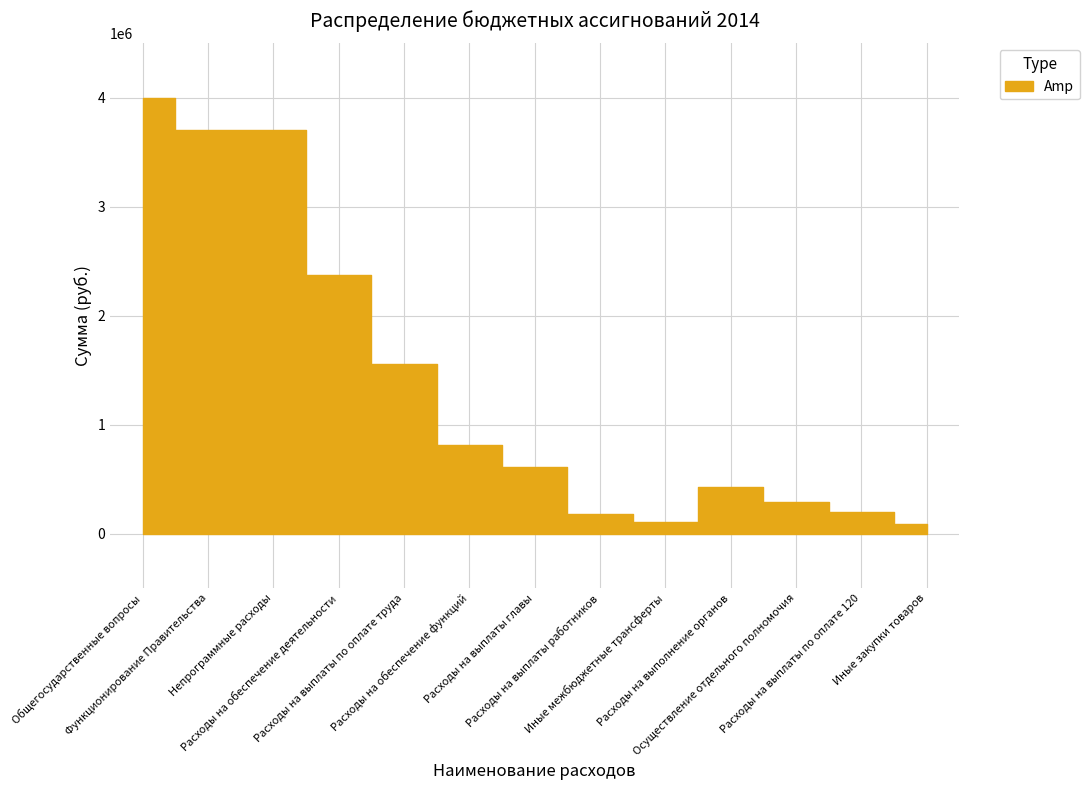

Rank the categories by value from lowest to highest.

Иные закупки товаров, Иные межбюджетные трансферты, Расходы на выплаты работников, Расходы на выплаты по оплате 120, Осуществление отдельного полномочия, Расходы на выполнение органов, Расходы на выплаты главы, Расходы на обеспечение функций, Расходы на выплаты по оплате труда, Расходы на обеспечение деятельности, Функционирование Правительства, Непрограммные расходы, Общегосударственные вопросы